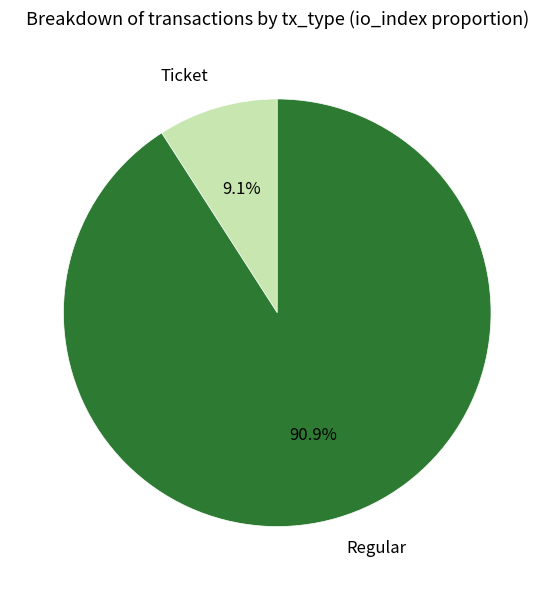

How many slices are in this pie chart?

2